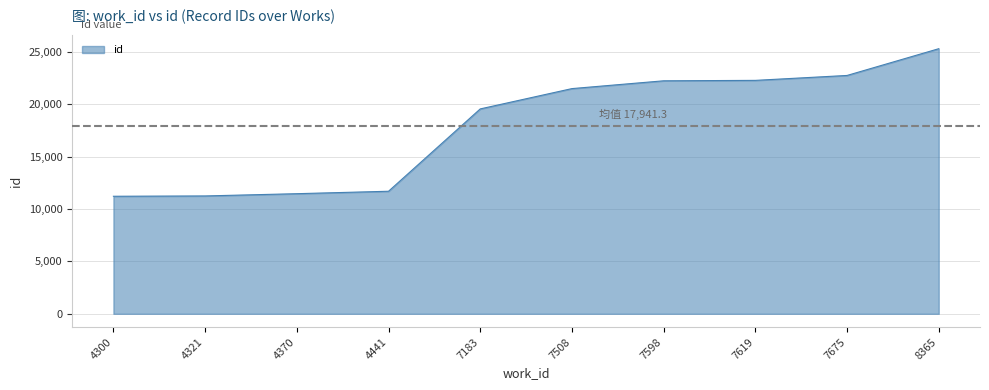

Where is the data nearest to the value 18277?

7183